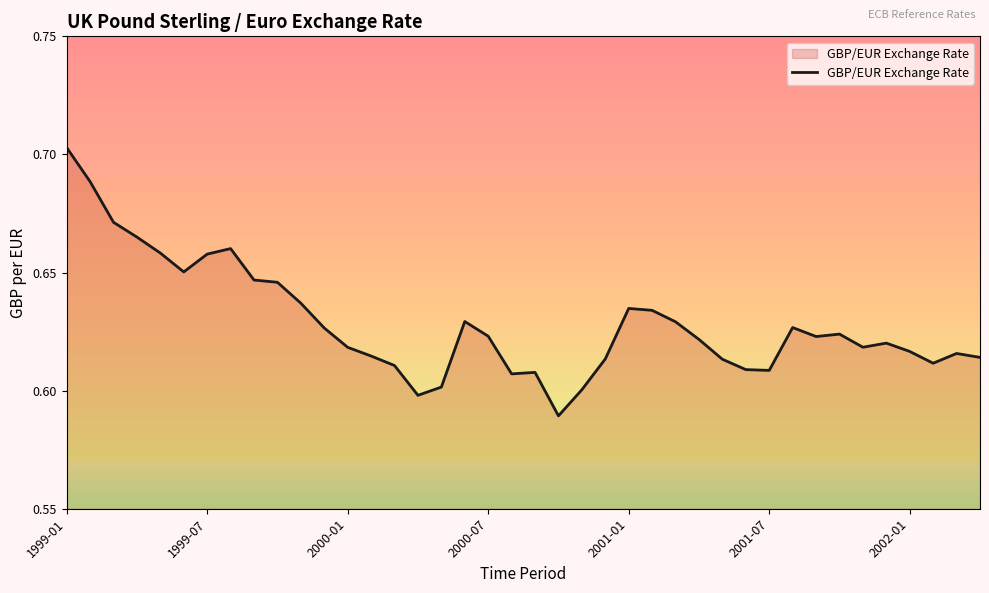

Count the values in the range 0 to 1.

40